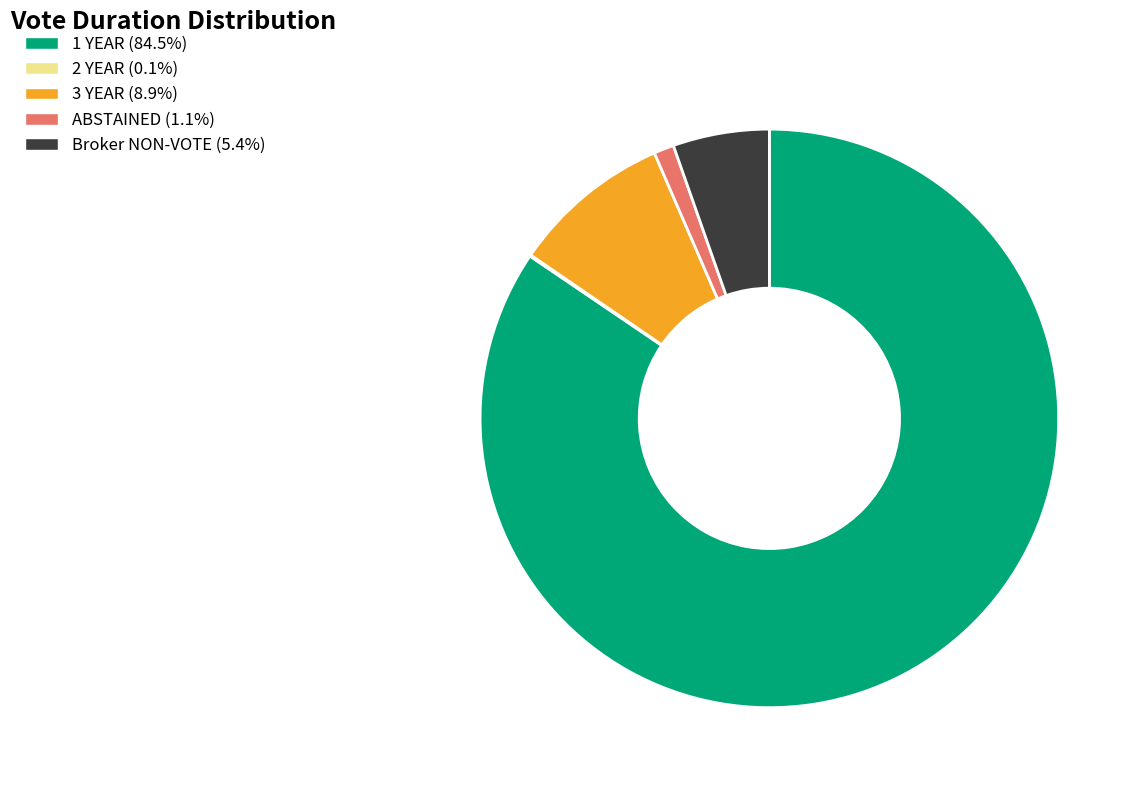

Do 1 YEAR (84.5%) and ABSTAINED (1.1%) together represent more than half of the pie?

Yes